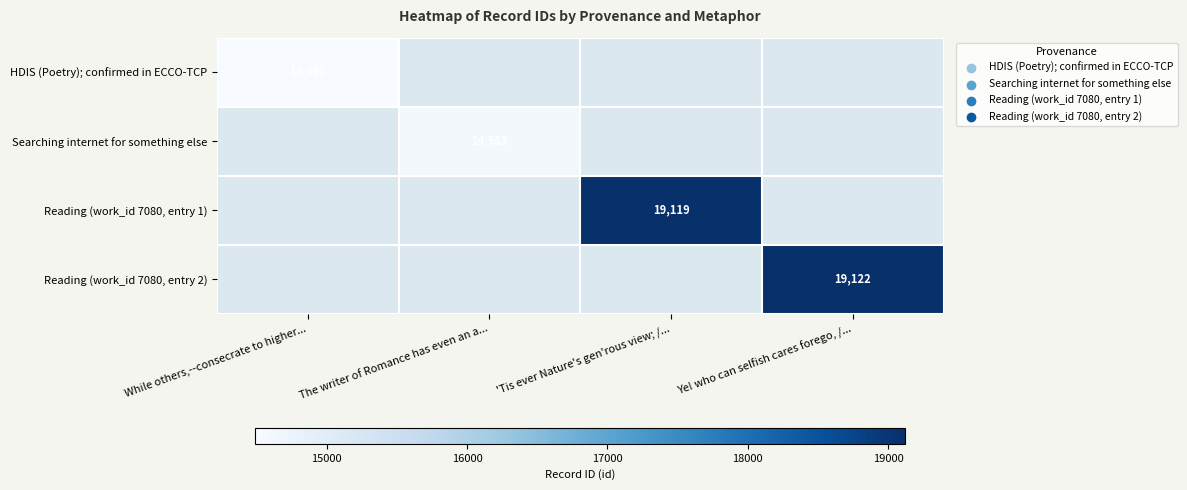

The Searching internet for something else series shows 20344 at The writer of Romance has even an a.... True or false?

False